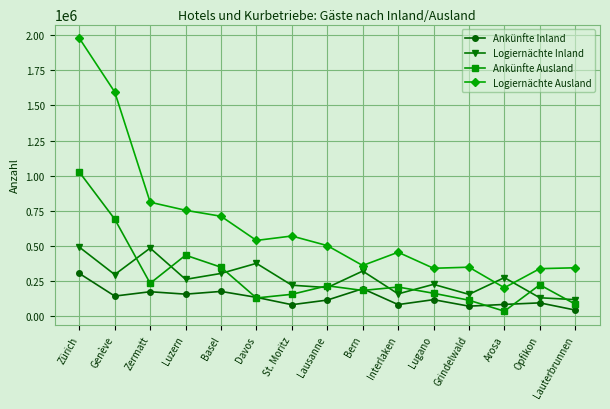

At how many categories does at least one series exceed 1871728?

1